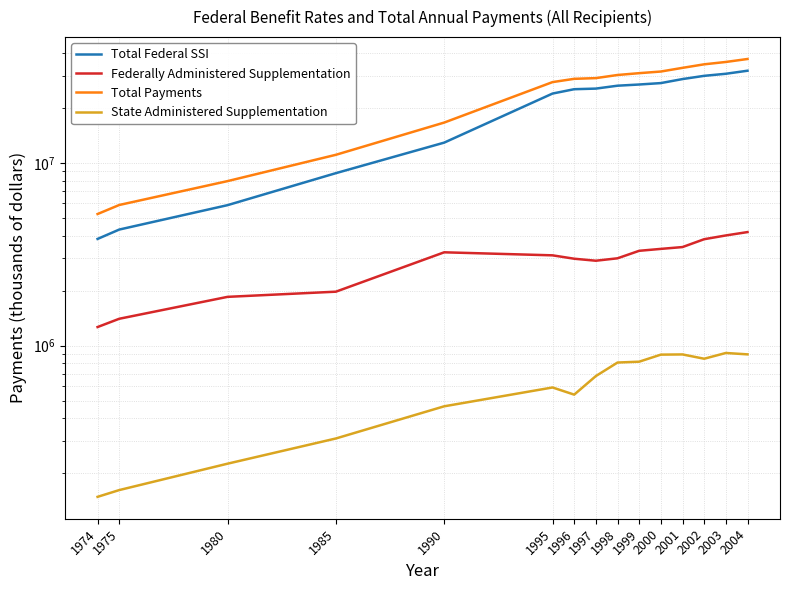

True or false: Federally Administered Supplementation and Total Federal SSI intersect in this chart.

False